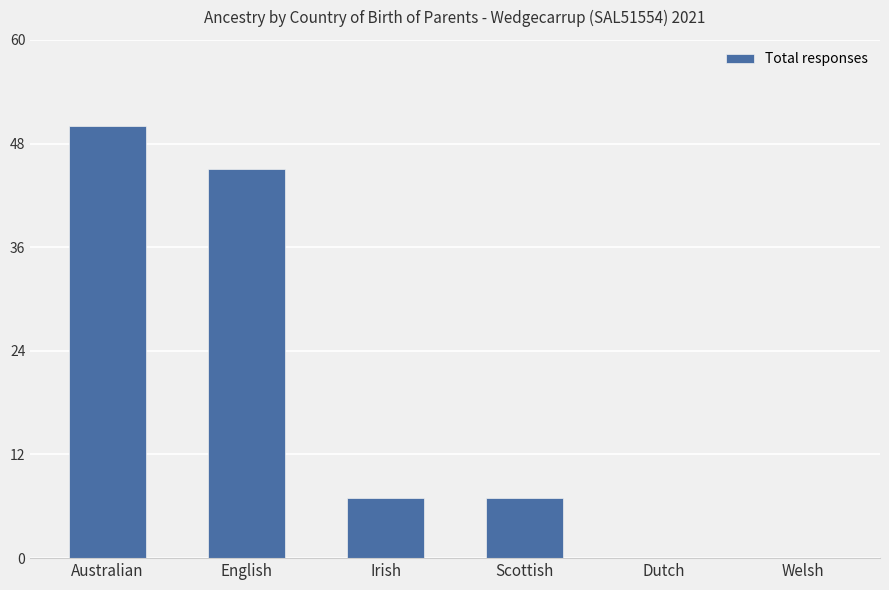

Approximately how many times larger is the value at English compared to Scottish?

6.4